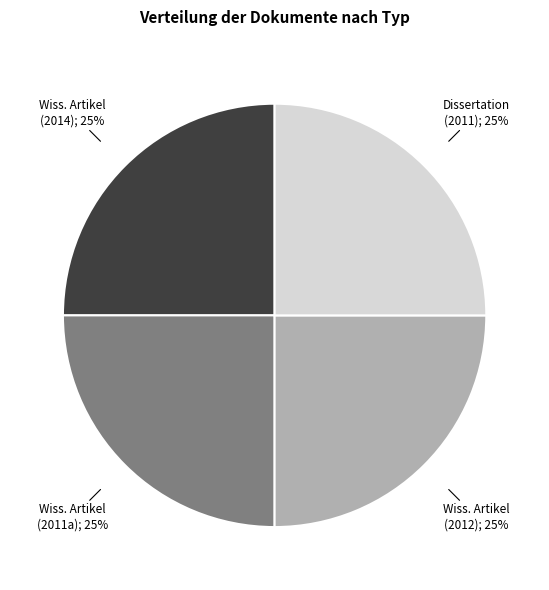

Is there a majority slice in this chart?

No